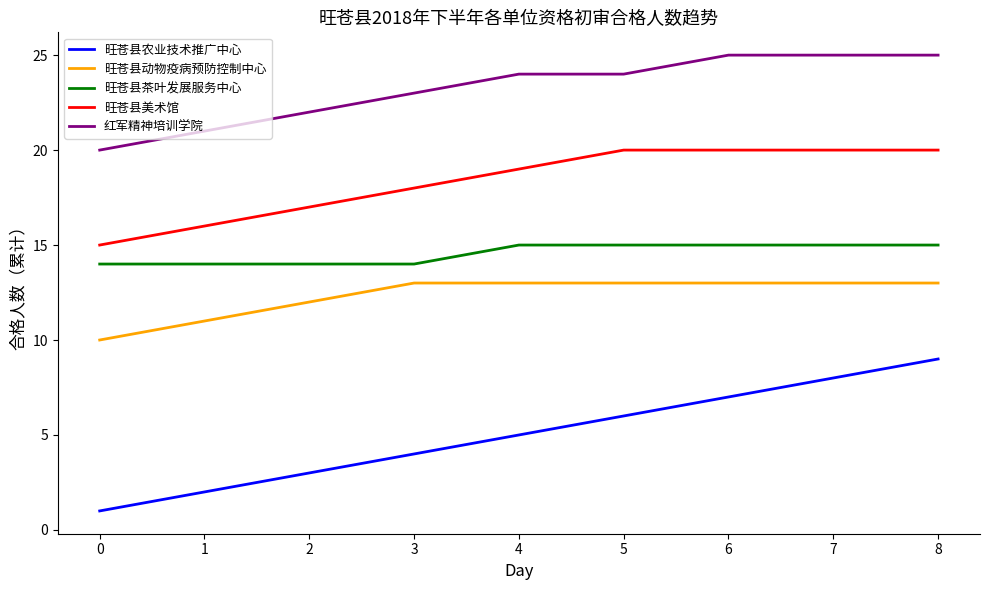

Which series has the largest total across all categories?

红军精神培训学院